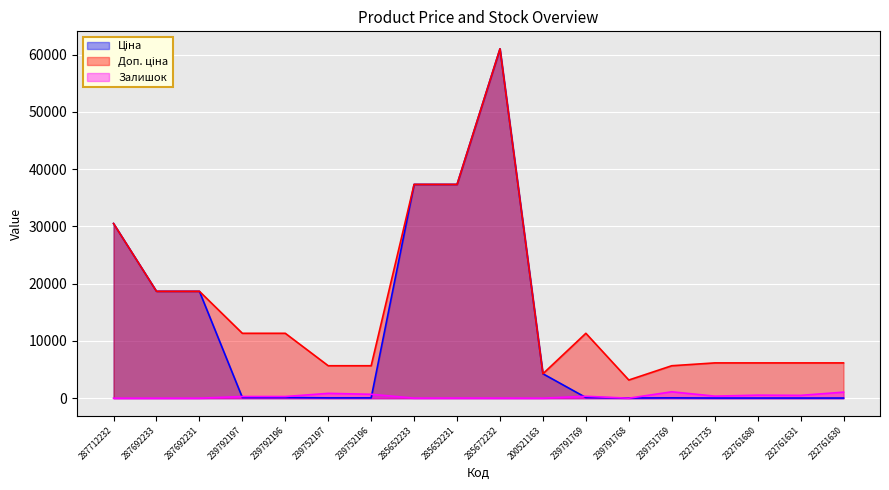

At which category does Доп. ціна reach its first local valley?

200521163